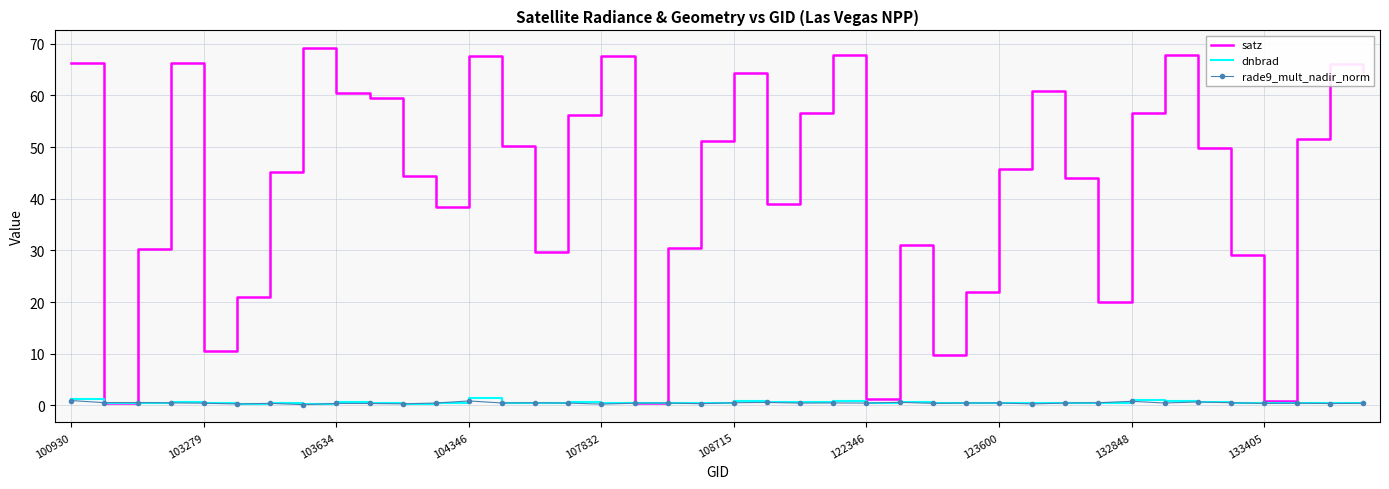

What is the greatest value displayed?

69.1